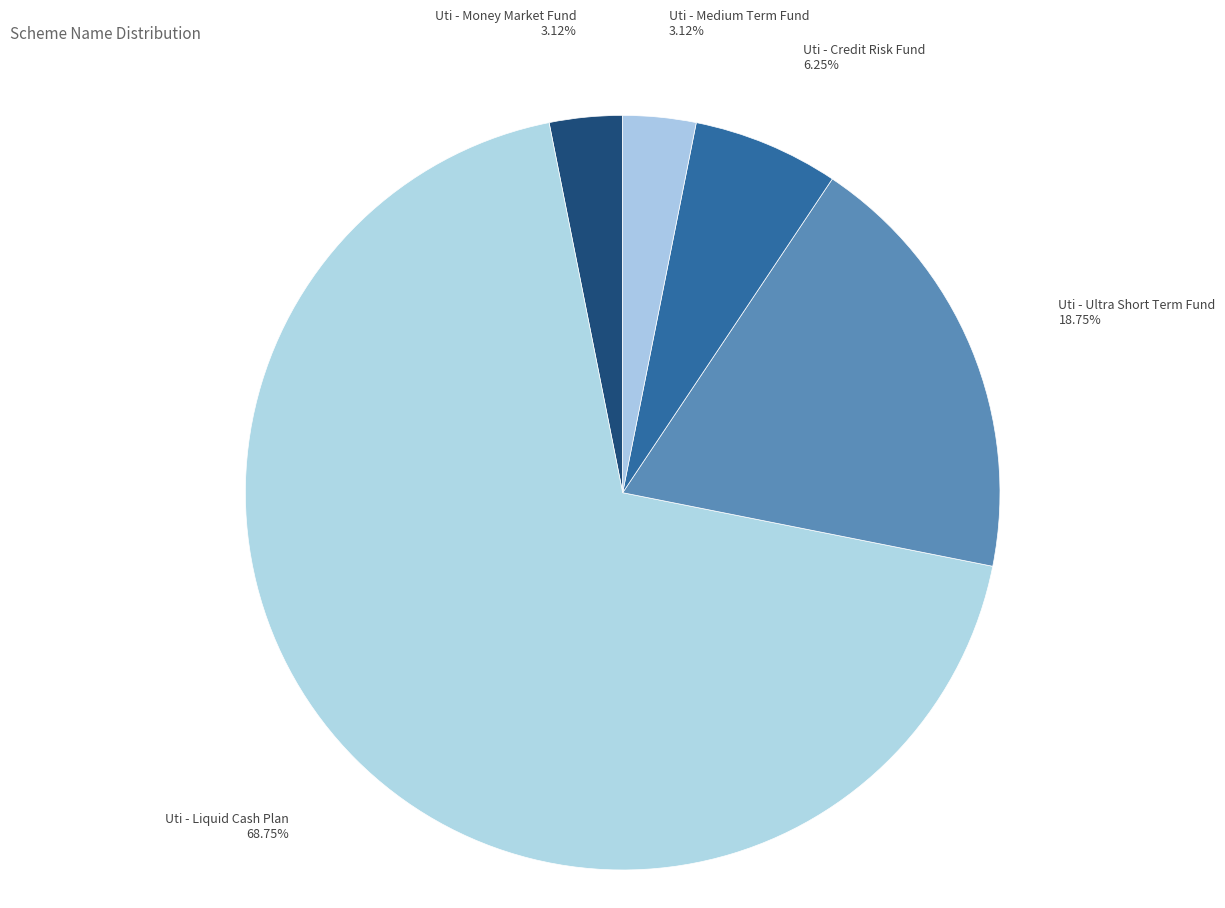

Does Uti - Liquid Cash Plan account for over 50% of the chart?

Yes